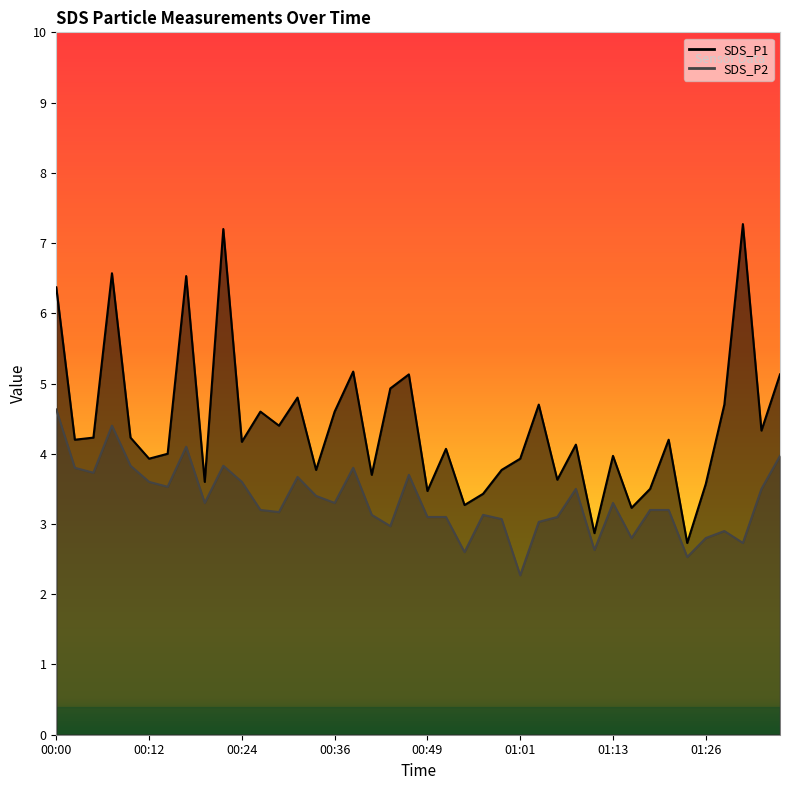

What is the difference between the maximum and minimum values in the SDS_P2 series?

2.4